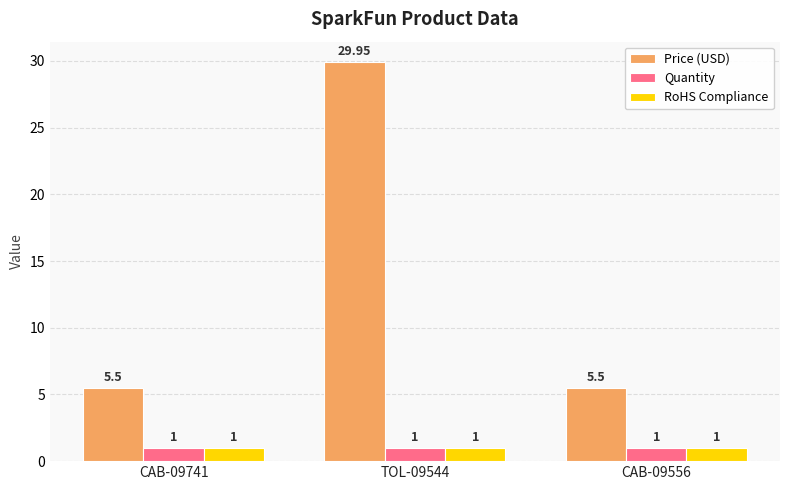

What is the sum of the RoHS Compliance values at CAB-09556 and TOL-09544?

2.0